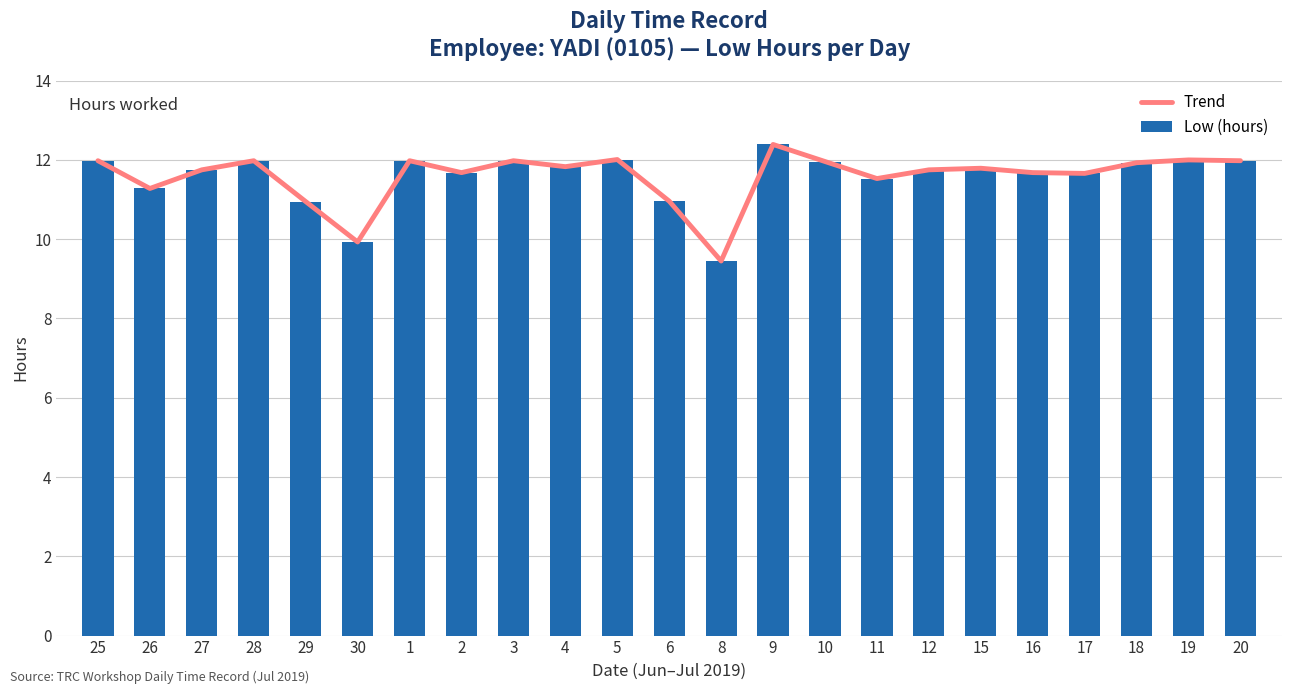

Between 11 and 18, which series saw the biggest shift?

Trend